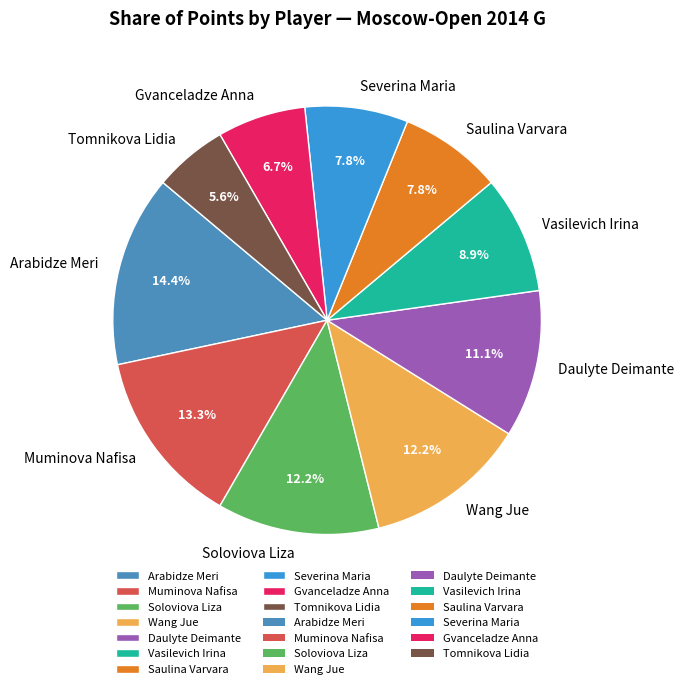

Is it true that Tomnikova Lidia is 6% of the pie?

True